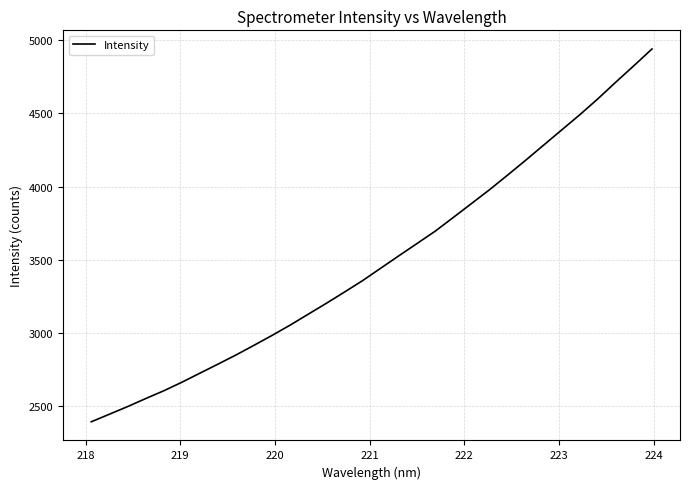

What is the smallest value displayed?

2390.9